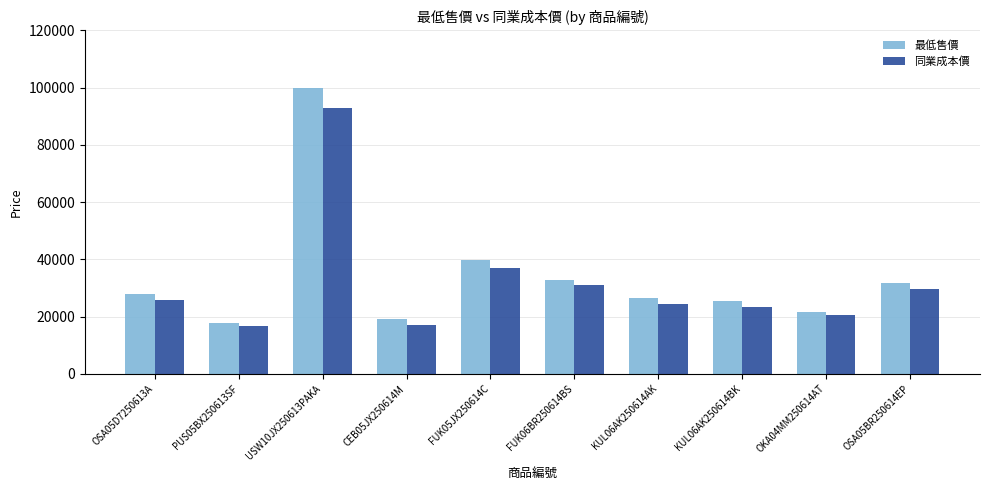

How many series are shown in this chart?

2